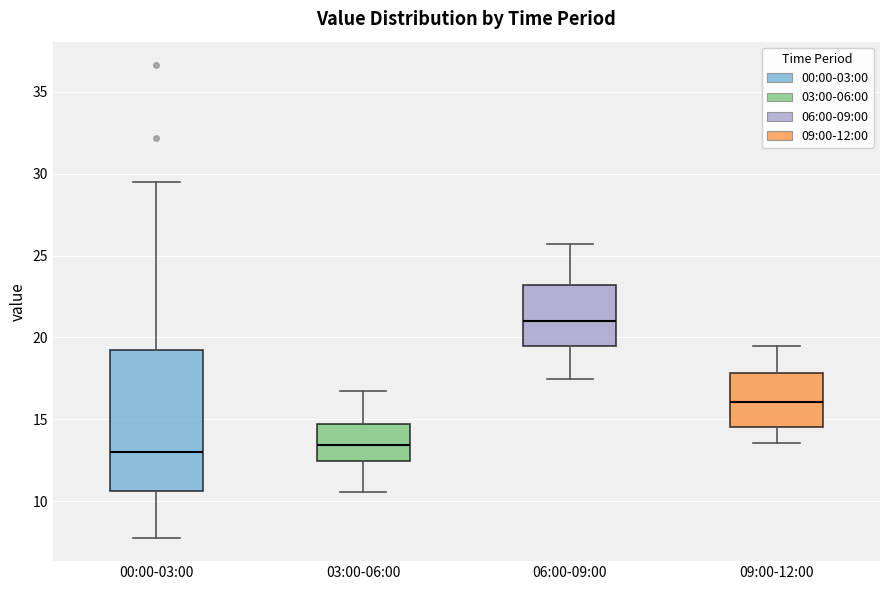

Reading left to right, read every box against the y-axis: the position of its median line, the range the box covers, and the ends of its whiskers. The values are not printed on the chart, so give them approximately, as read against the axis.

00:00-03:00: median 13.0, box 10.5 to 19.0, whiskers 8.0 to 29.5
03:00-06:00: median 13.5, box 12.5 to 14.5, whiskers 10.5 to 16.5
06:00-09:00: median 21.0, box 19.5 to 23.0, whiskers 17.5 to 25.5
09:00-12:00: median 16.0, box 14.5 to 18.0, whiskers 13.5 to 19.5